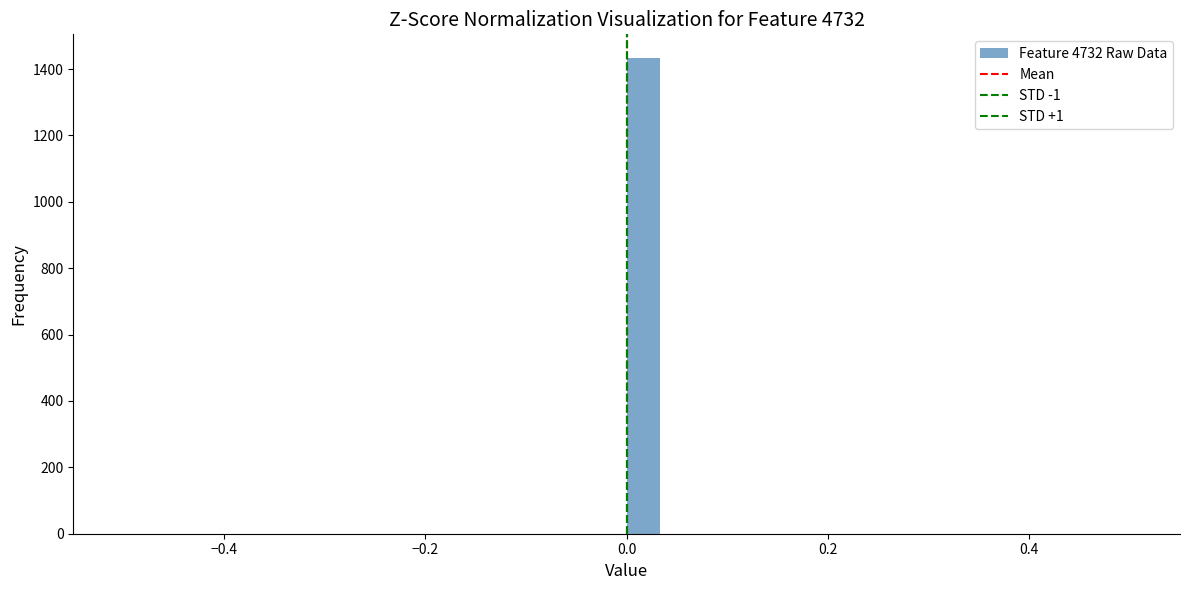

Read against the x-axis, roughly where is the centre of the tallest bar?

0.02